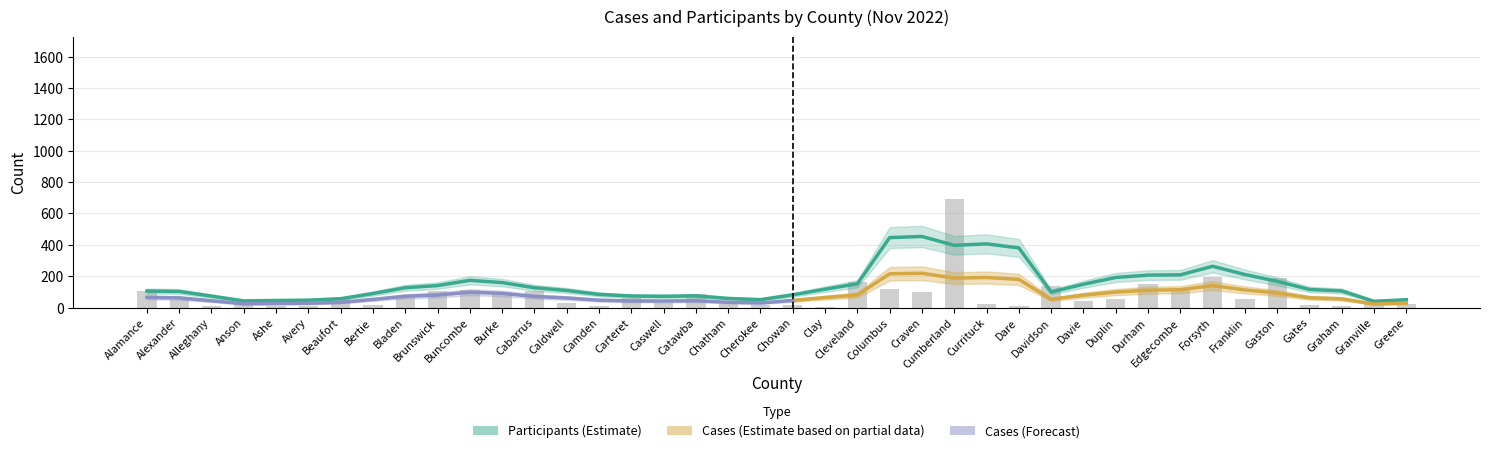

Reading left to right, list all the values displayed in this chart.

Alamance=105	Alexander=51	Alleghany=11	Anson=35	Ashe=13	Avery=10	Beaufort=57	Bertie=19	Bladen=66	Brunswick=106	Buncombe=112	Burke=97	Cabarrus=108	Caldwell=28	Camden=8	Carteret=64	Caswell=26	Catawba=85	Chatham=24	Cherokee=18	Chowan=14	Clay=4	Cleveland=166	Columbus=116	Craven=100	Cumberland=691	Currituck=21	Dare=11	Davidson=136	Davie=39	Duplin=57	Durham=152	Edgecombe=110	Forsyth=195	Franklin=56	Gaston=187	Gates=14	Graham=11	Granville=44	Greene=21